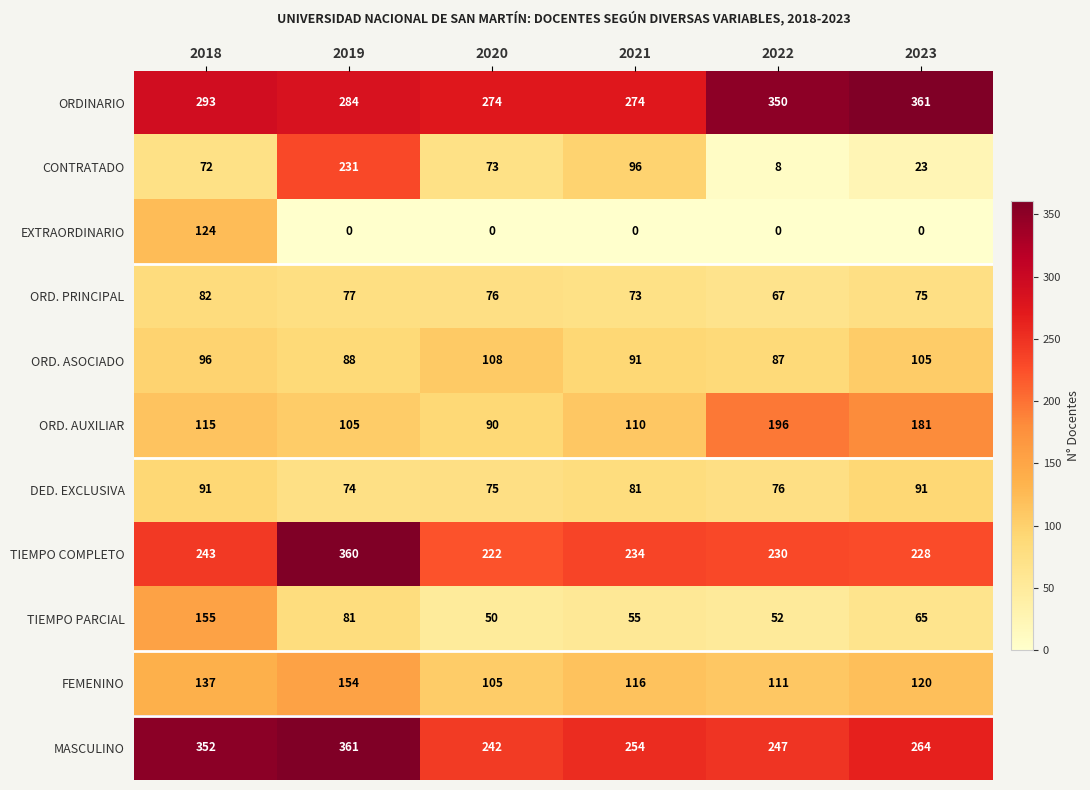

What is the difference between the highest and lowest values at 2022?

350